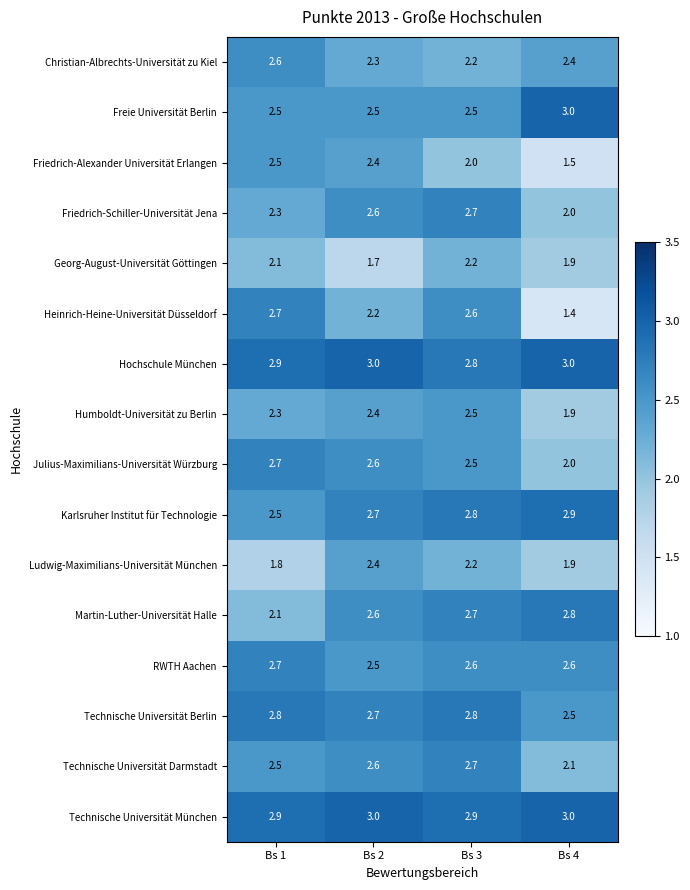

At which label does Humboldt-Universität zu Berlin reach its minimum?

Bs 4